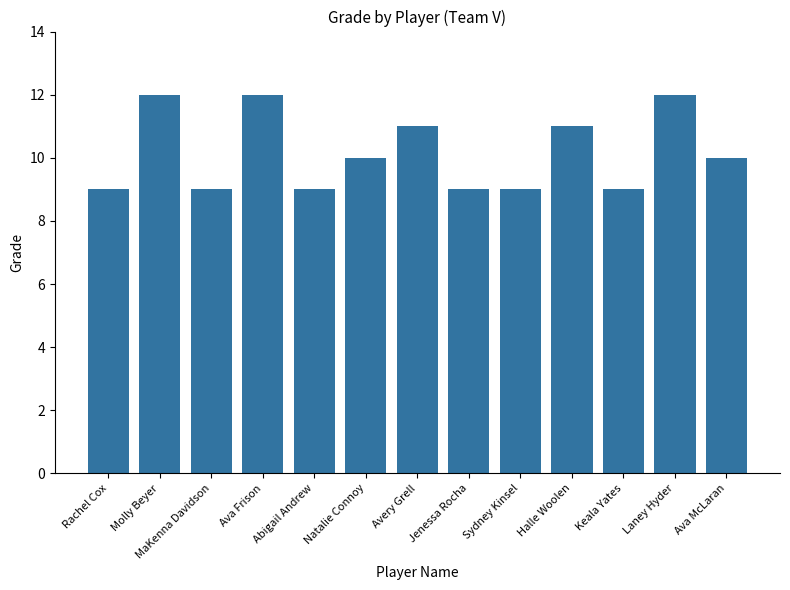

Reading right to left, transcribe all the data shown in this chart.

10	12	9	11	9	9	11	10	9	12	9	12	9